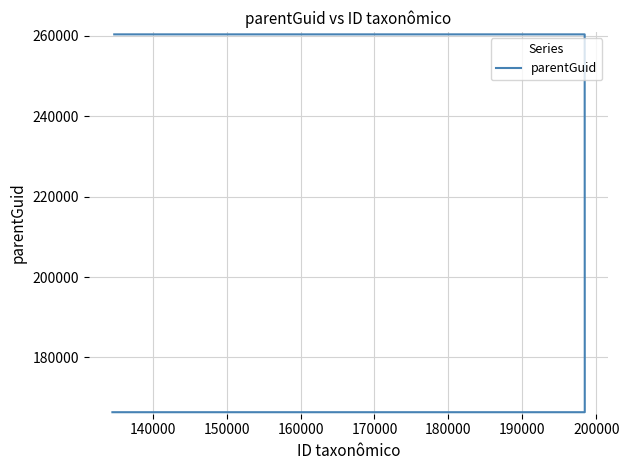

True or false: the data has more than 2 interior local peaks.

False